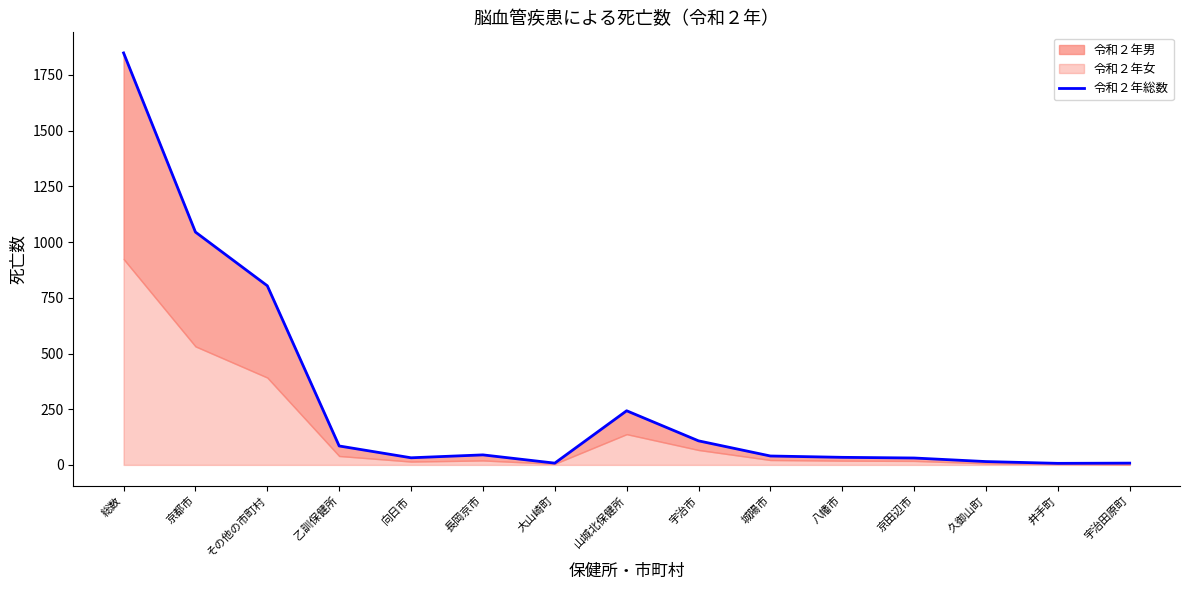

Reading left to right, transcribe all the data shown in this chart.

1849	1045	804	85	32	45	8	243	108	40	34	31	15	7	8